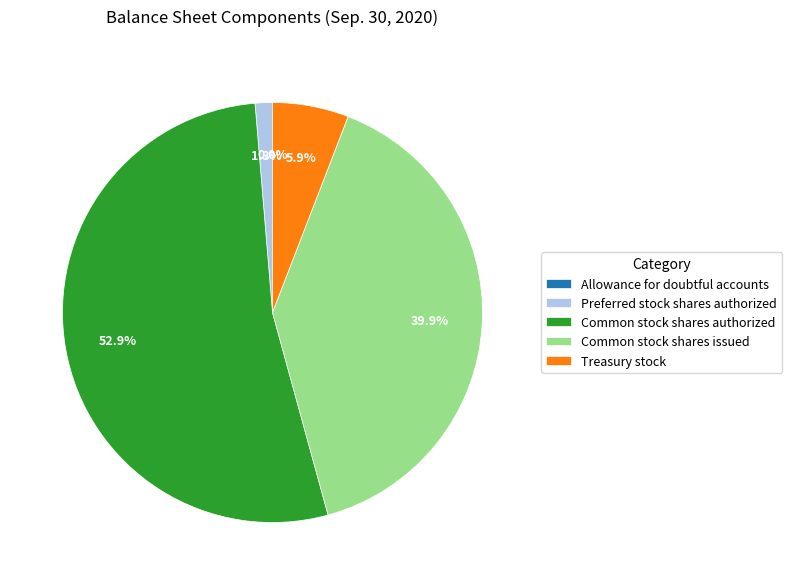

Which category has the biggest portion of the pie?

Common stock shares authorized